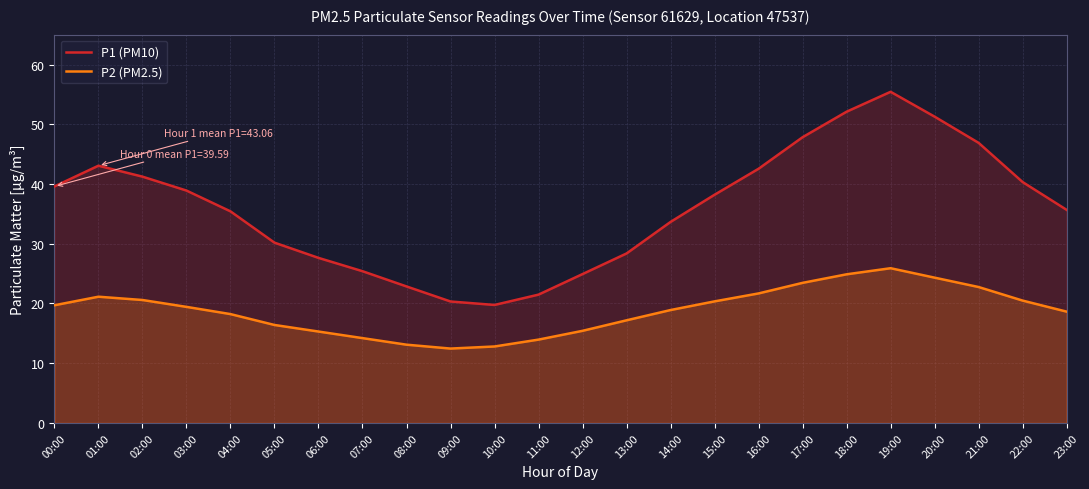

Is it true that P2 (PM2.5) equals 30.8 at 14:00?

False